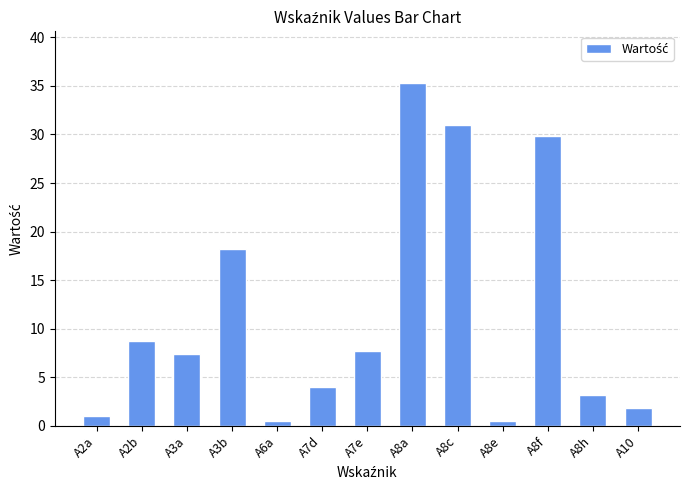

Where is the data nearest to the value 17?

A3b